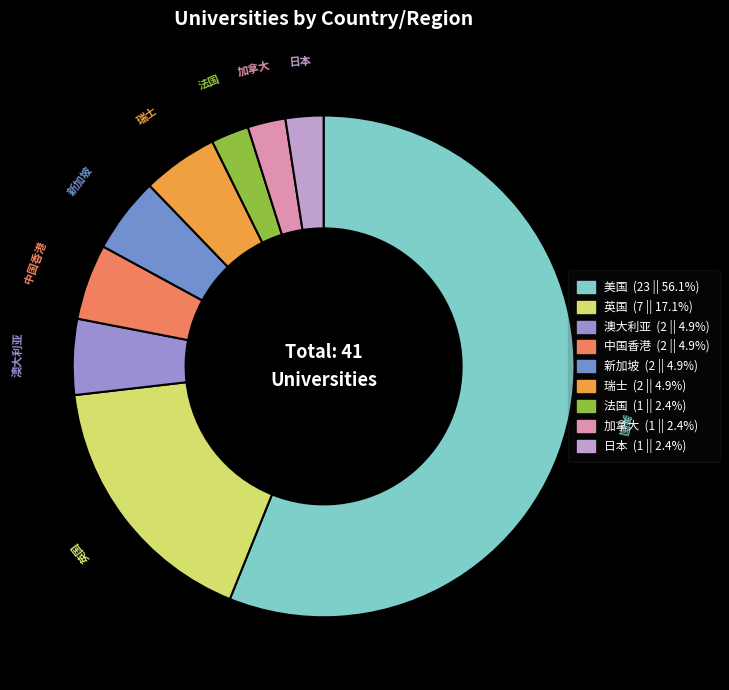

What is the ratio of the value at 新加坡 to the value at 中国香港?

1.0